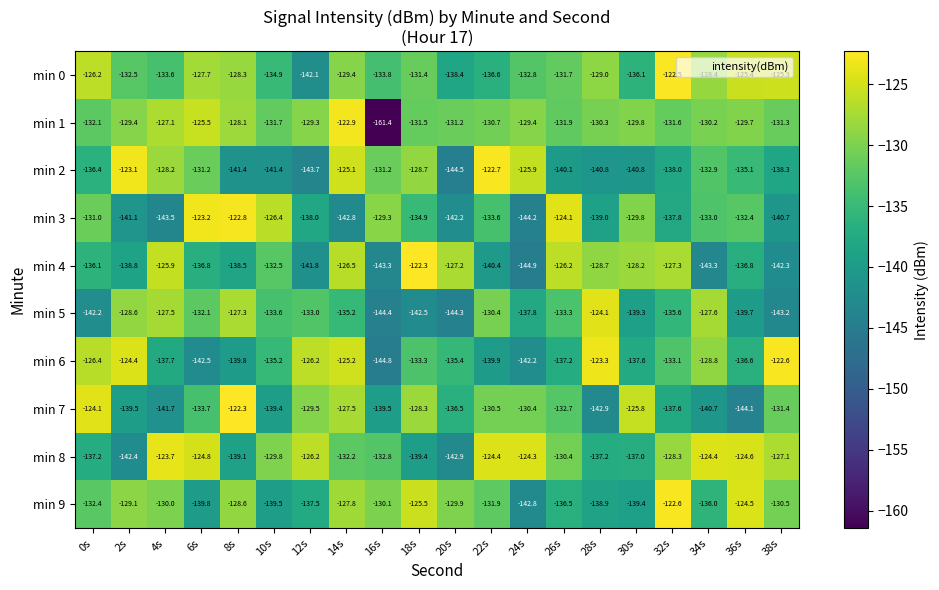

Count the number of data series in this chart.

10